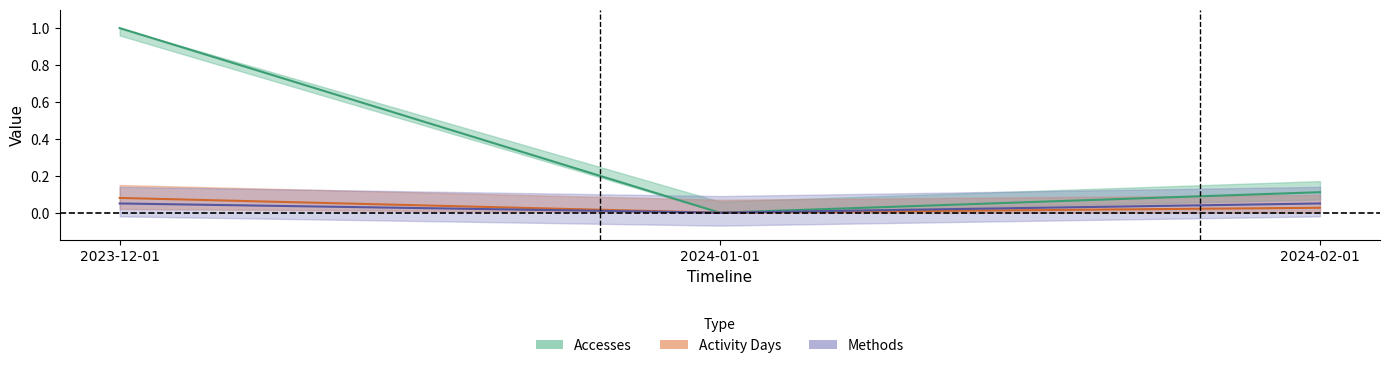

Count the Accesses values in the range 0 to 1.

3